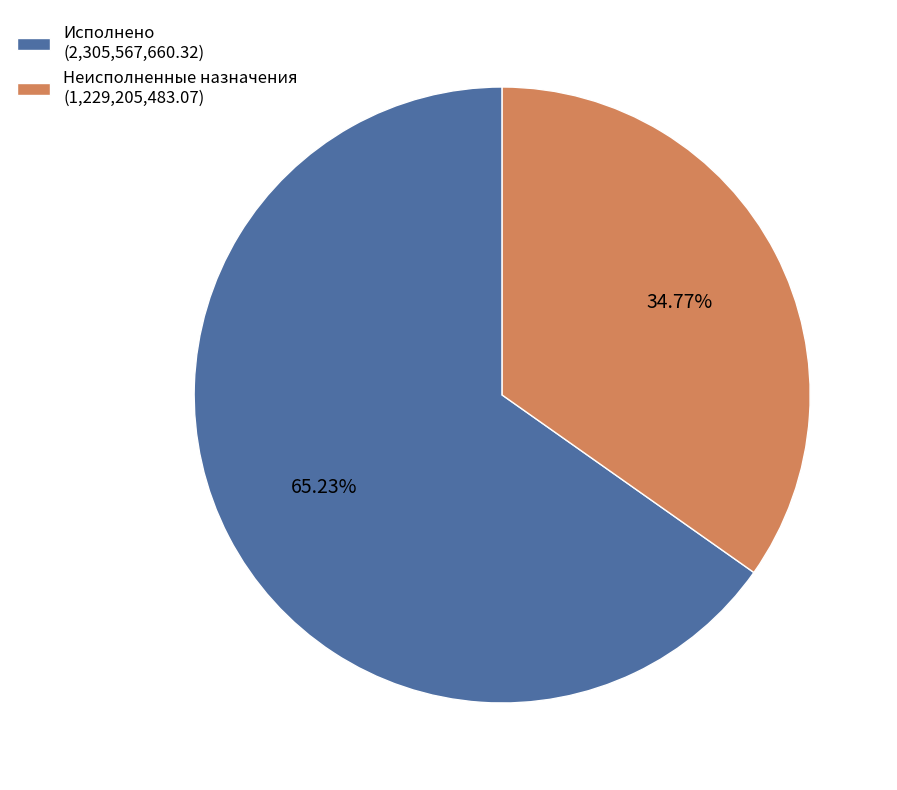

Between Неисполненные назначения and Исполнено, which is larger?

Исполнено